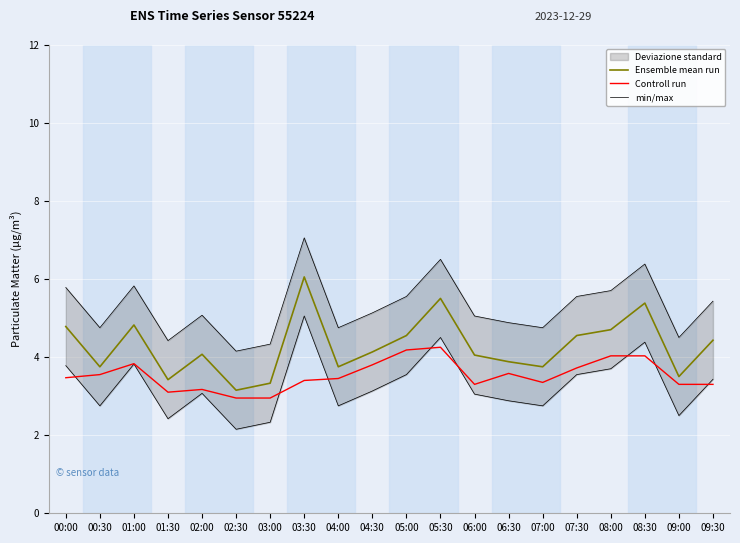

What is the maximum value shown in the chart?

7.0